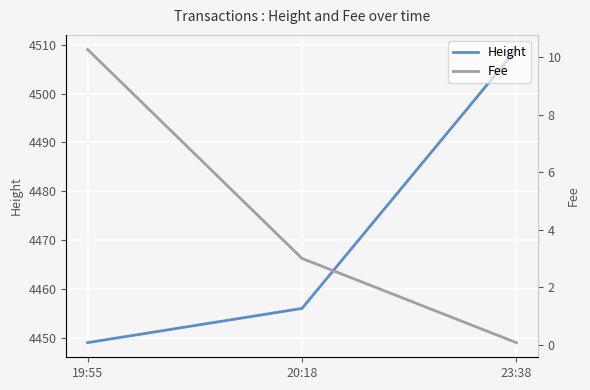

How many values in the Fee series are below 2?

1